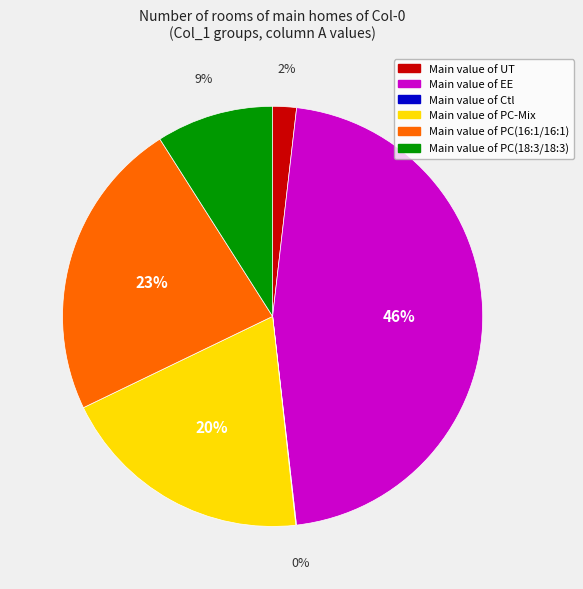

Is there any slice that represents more than half of the pie?

No